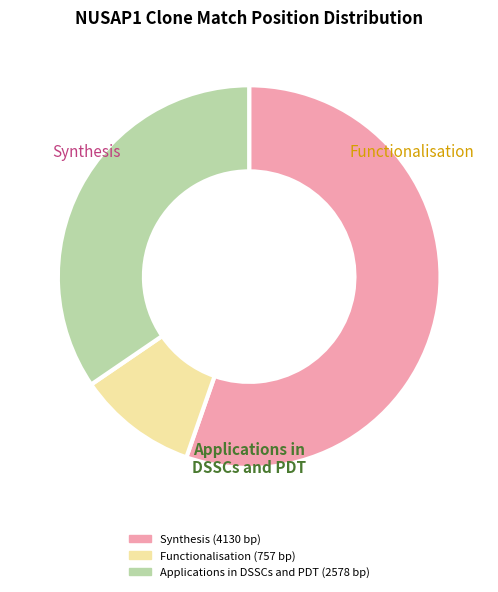

Is there a majority slice in this chart?

Yes